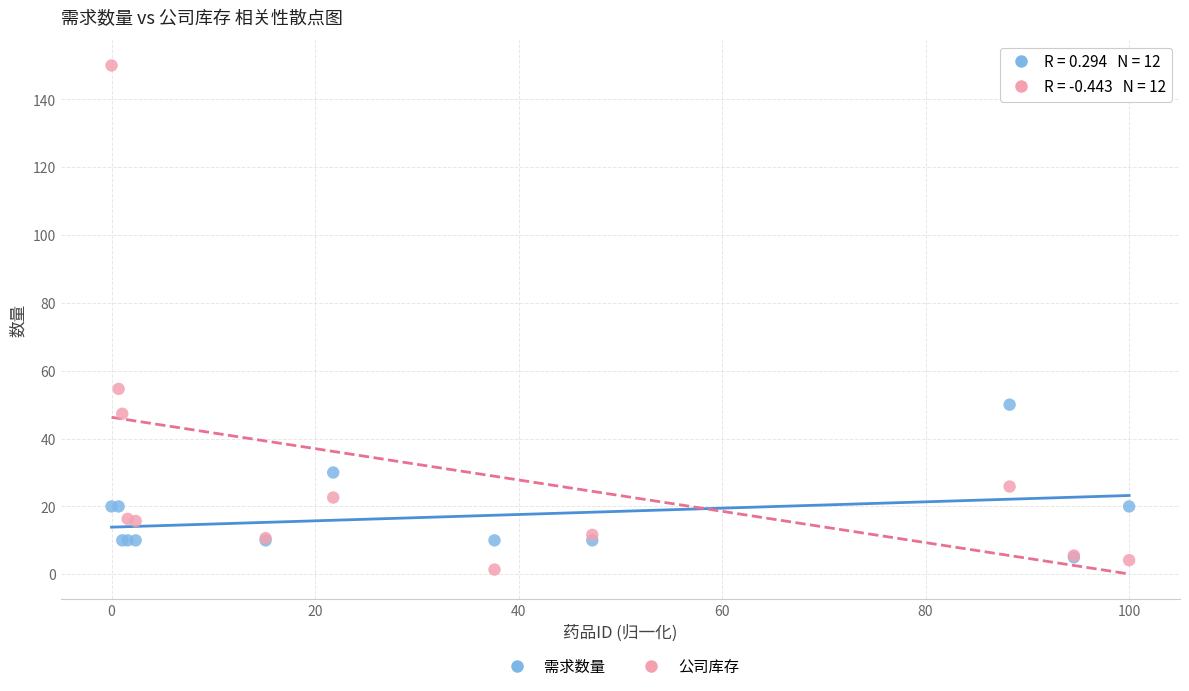

Which series reaches the maximum Y coordinate?

公司库存